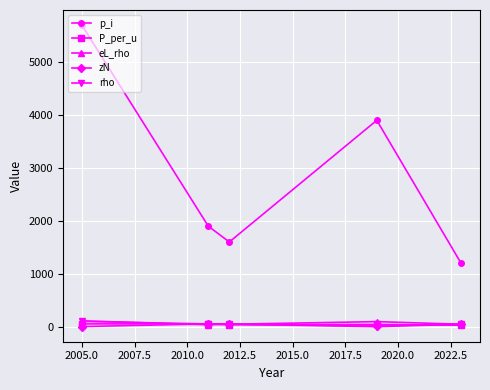

At how many categories does at least one series exceed 1293?

4